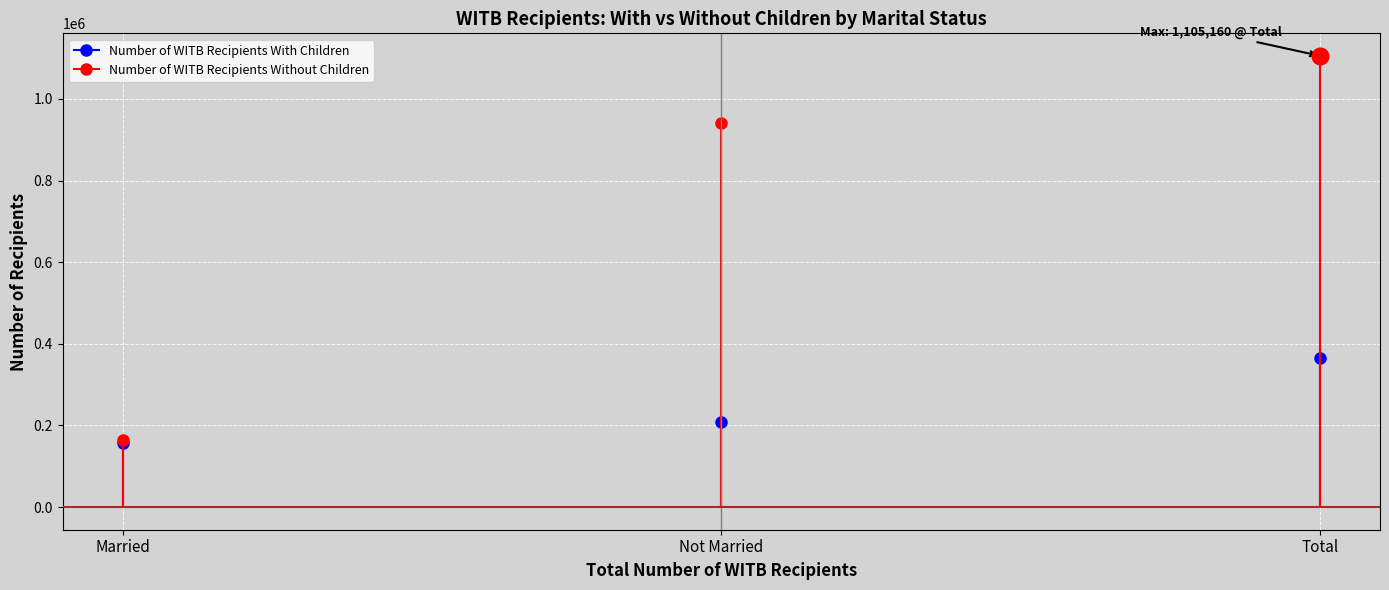

Rank the series by their maximum value, from highest to lowest.

Number of WITB Recipients Without Children, Number of WITB Recipients With Children